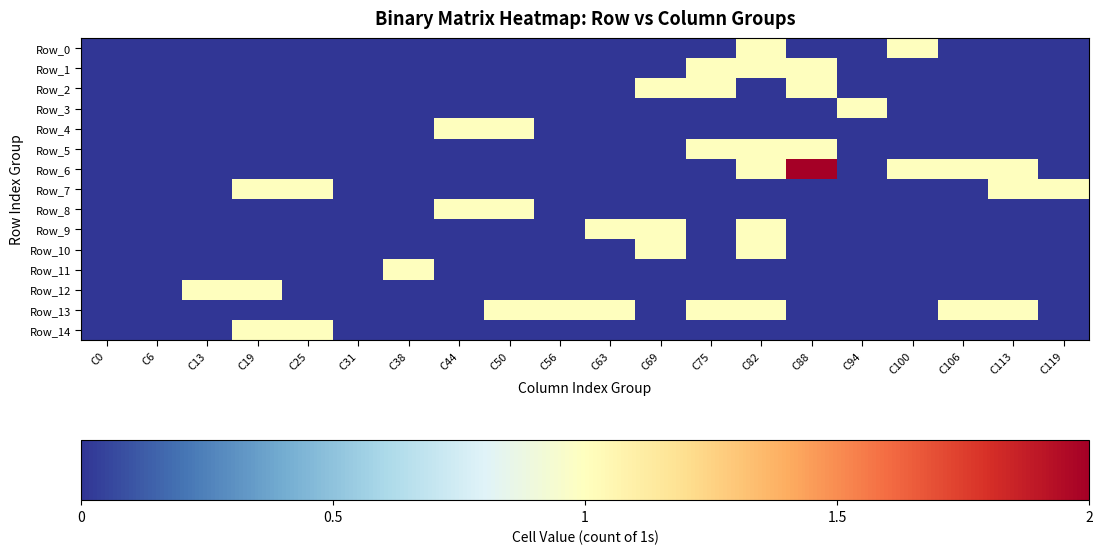

What is the spread (max minus min) of values at C119?

1